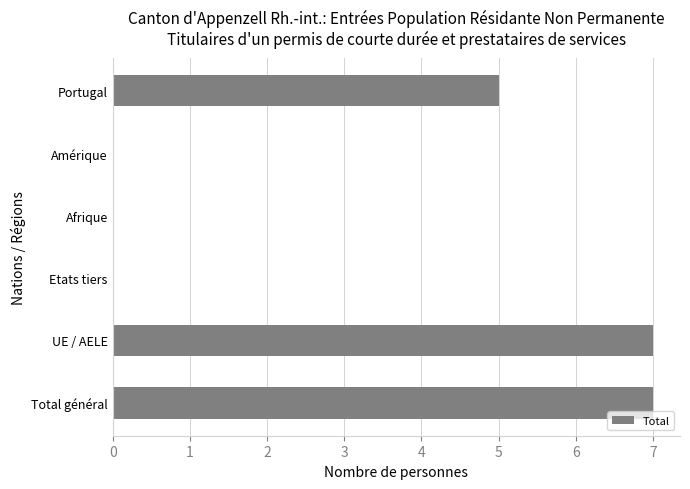

Which has a higher value, Total général or Etats tiers?

Total général